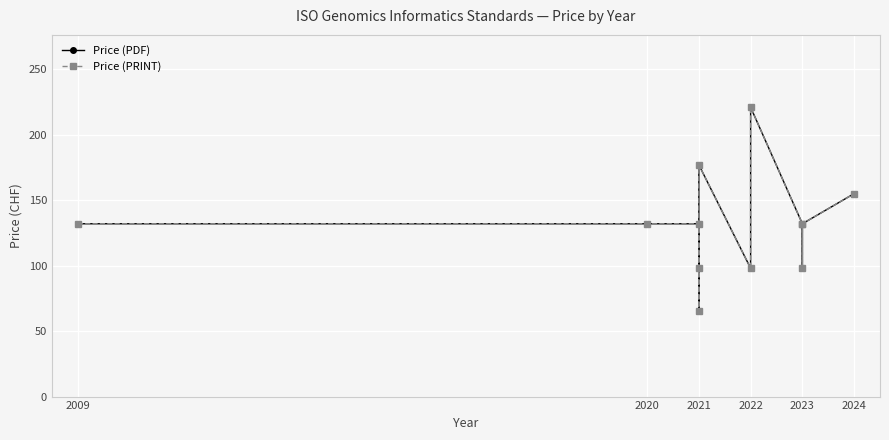

How many lines are shown in the chart?

2